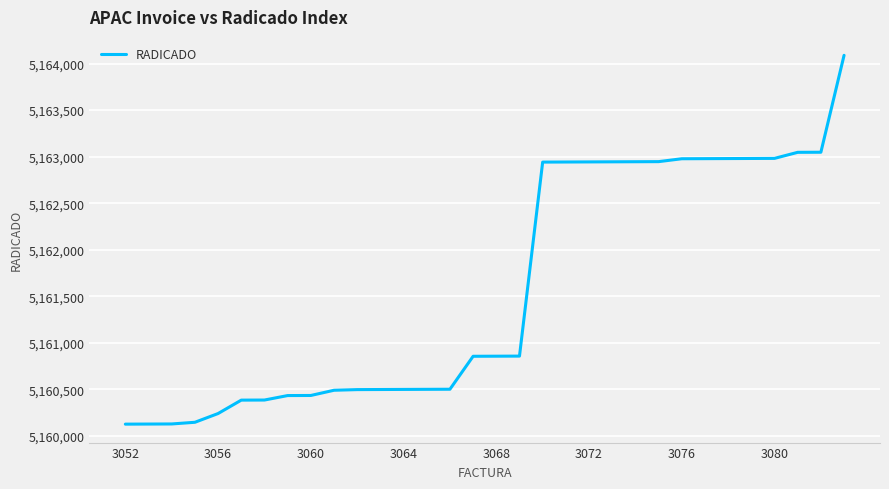

What is the difference between the maximum and minimum values?

3962